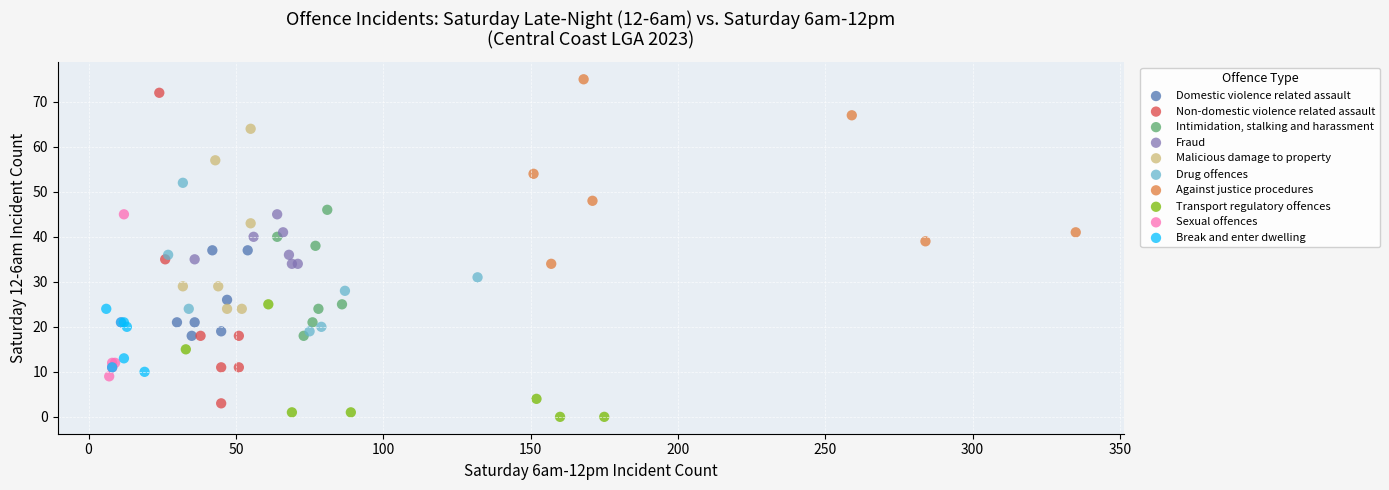

Which series has the largest Y range (max minus min)?

Non-domestic violence related assault